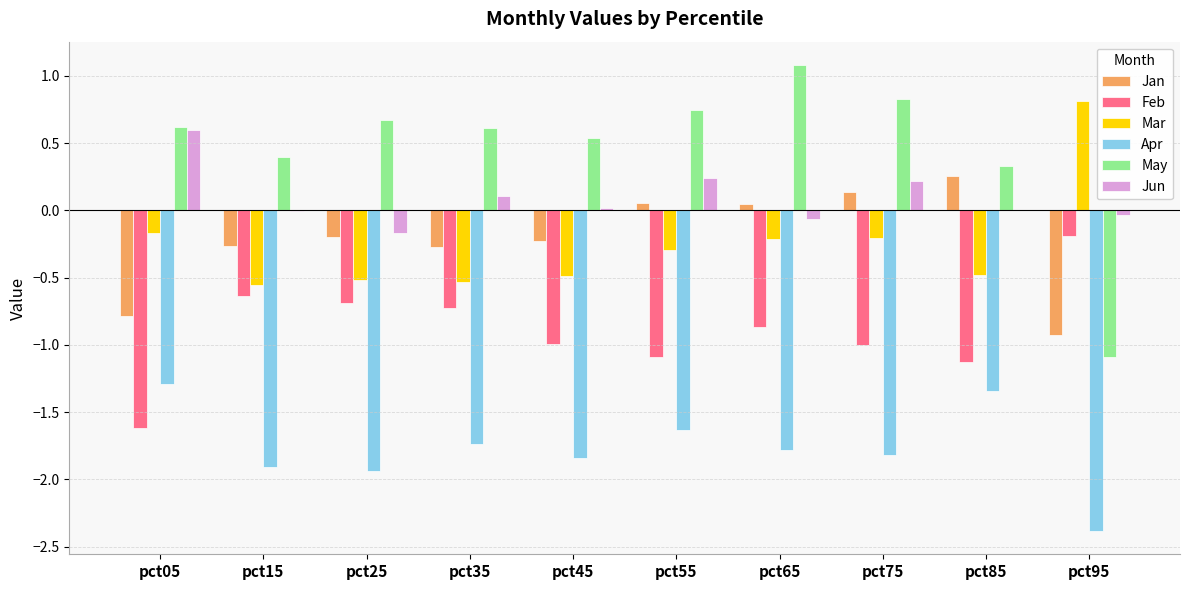

What is the greatest value displayed?

1.1